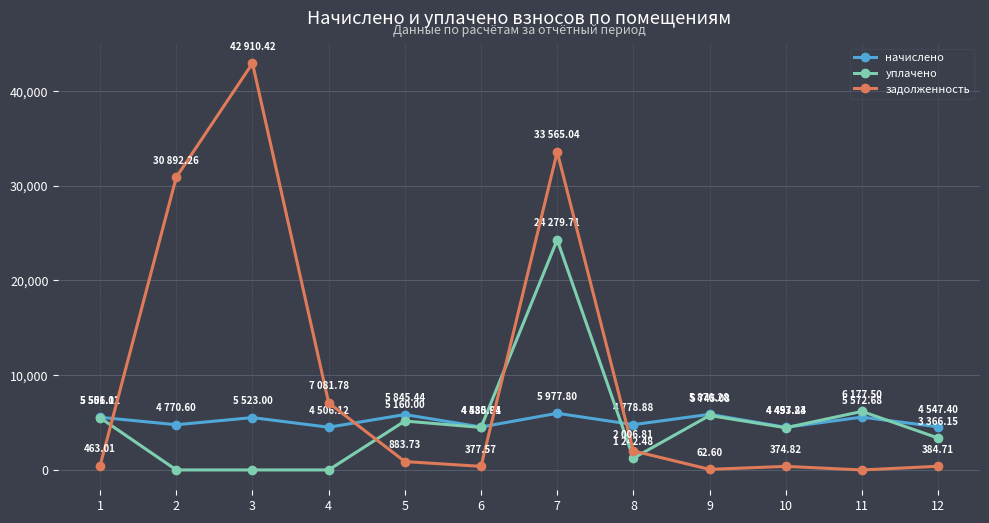

What is the value of the задолженность point at the 3rd from the left?

42910.4